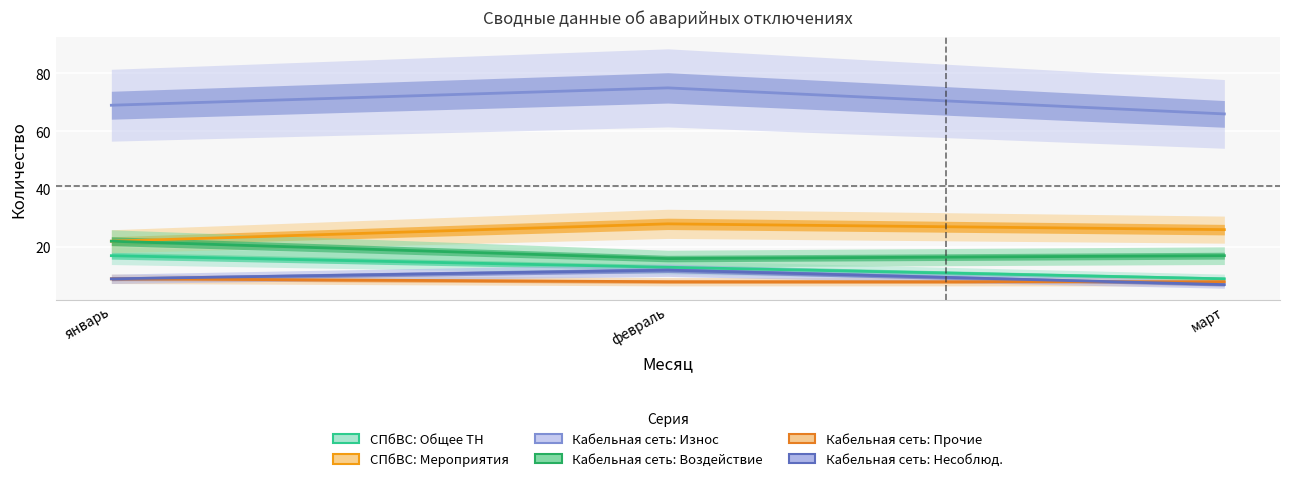

Which series has the largest total across all categories?

Кабельная сеть: Износ